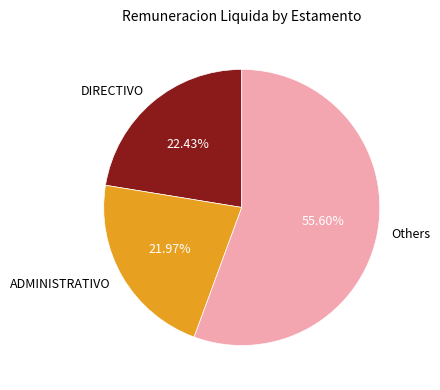

Is there a majority slice in this chart?

Yes